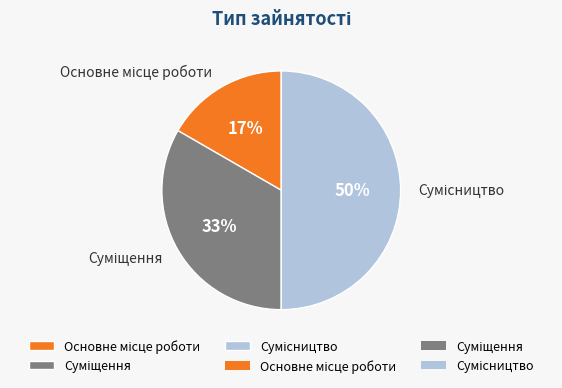

To the nearest percent, what is the average slice percentage?

33%